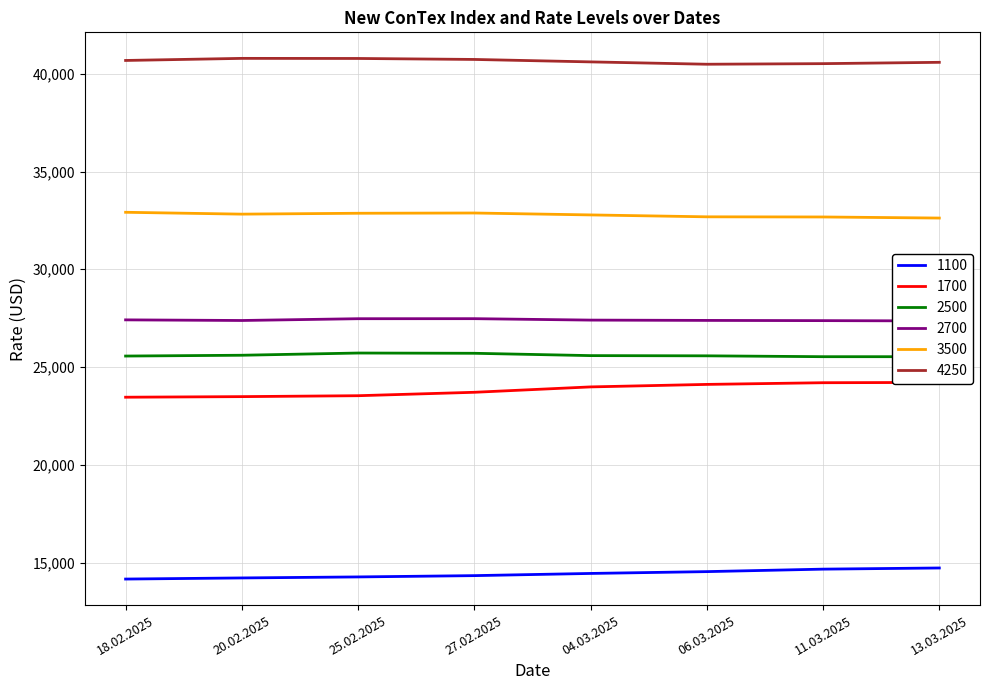

Which series has the largest total across all categories?

4250